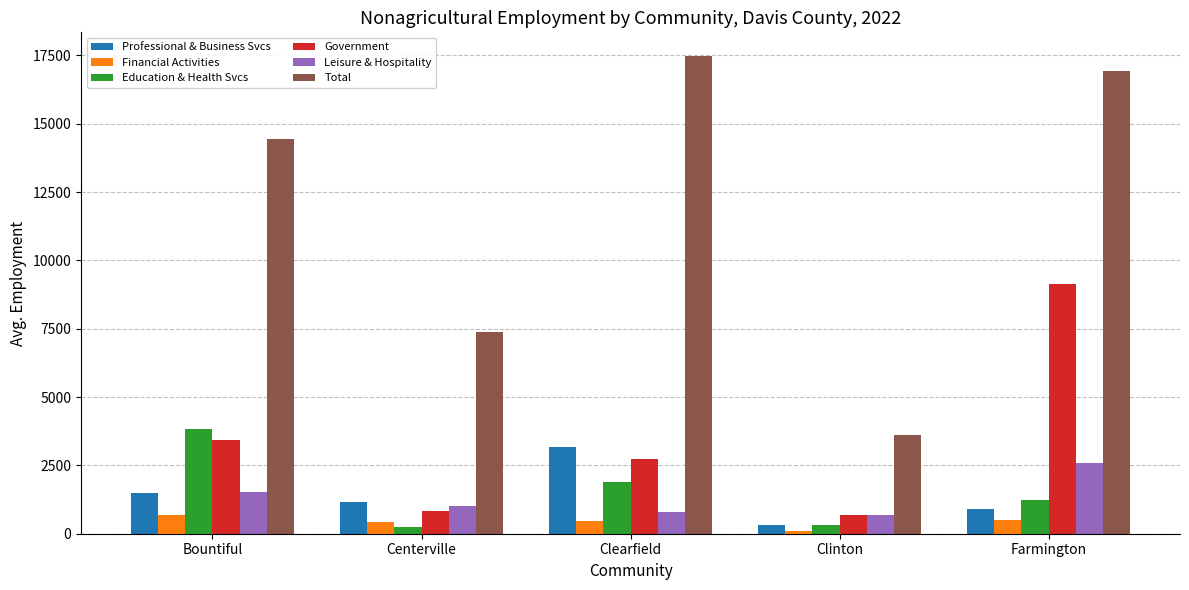

Is the value of Professional & Business Svcs at Farmington greater than the value of Education & Health Svcs at Farmington?

No